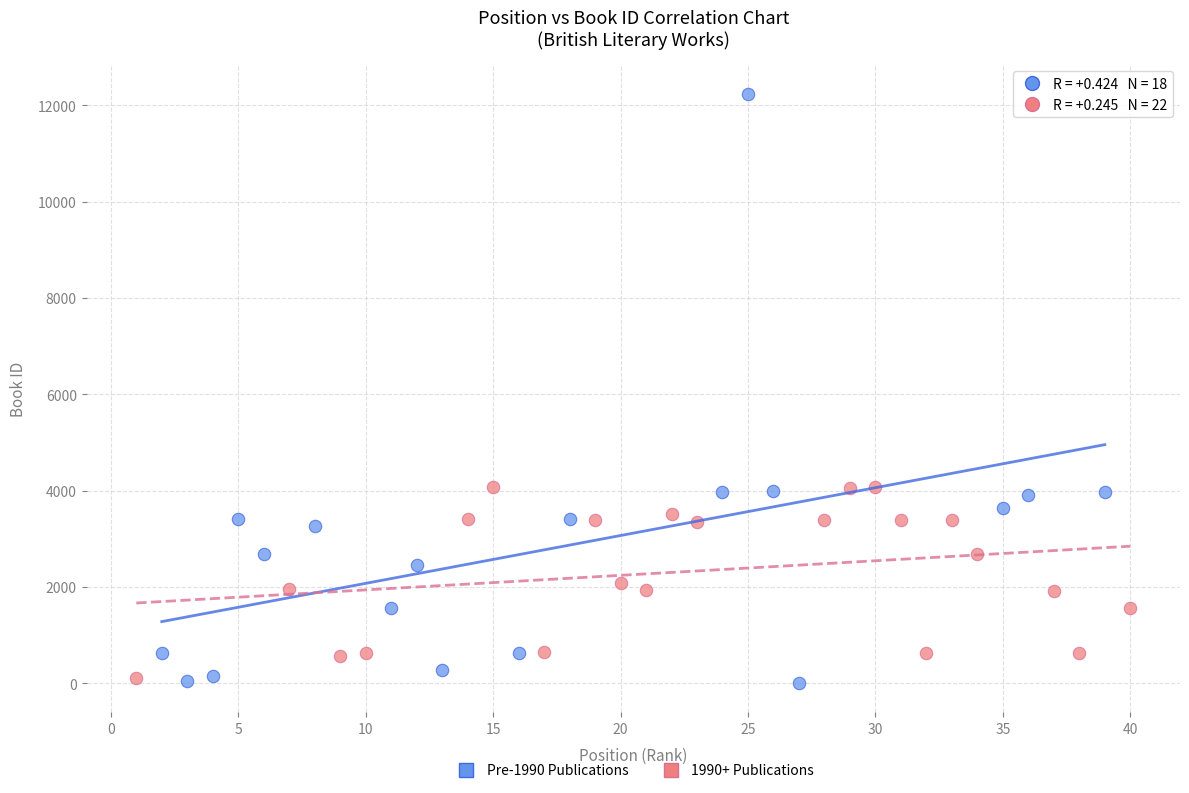

Which series has the widest spread of Y values?

Pre-1990 Publications